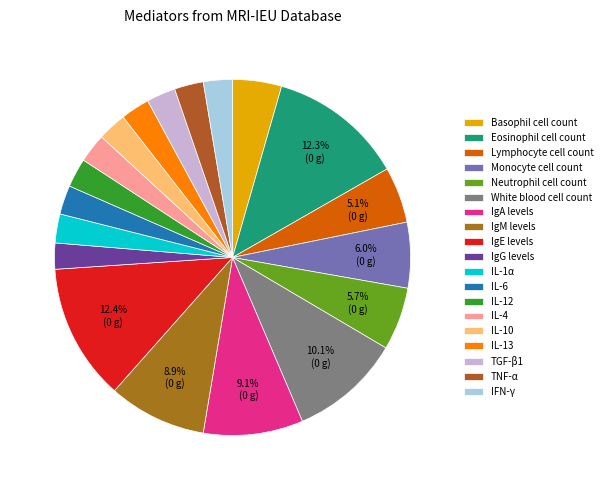

Does any single category account for the majority?

No